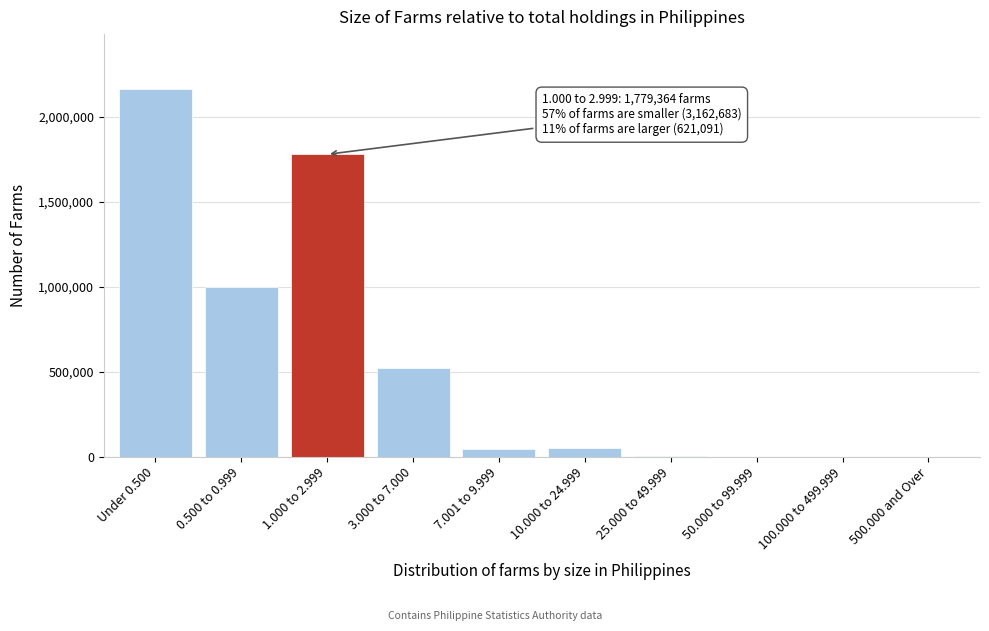

Which label corresponds to the largest value in the chart?

Under 0.500